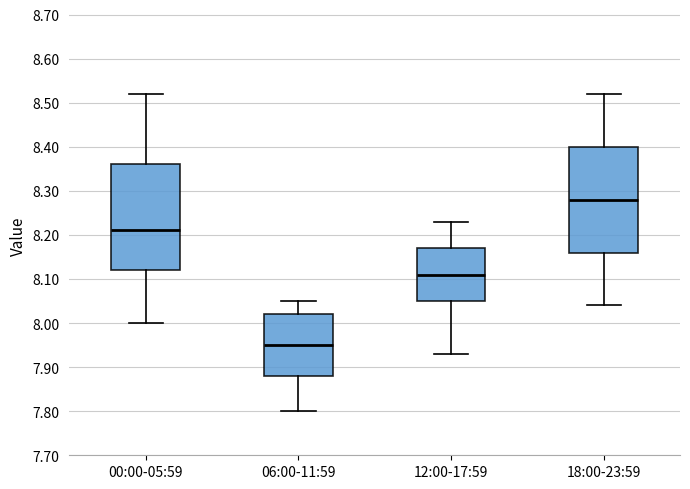

Reading left to right, transcribe this box plot: for each box, give where its median line is, the range the box spans, and where its two whiskers end, as read against the y-axis. The values are not printed on the chart, so give them approximately, as read against the axis.

00:00-05:59: median 8.21, box 8.12 to 8.36, whiskers 8.00 to 8.52
06:00-11:59: median 7.95, box 7.88 to 8.02, whiskers 7.80 to 8.05
12:00-17:59: median 8.11, box 8.05 to 8.17, whiskers 7.93 to 8.23
18:00-23:59: median 8.28, box 8.16 to 8.40, whiskers 8.04 to 8.52